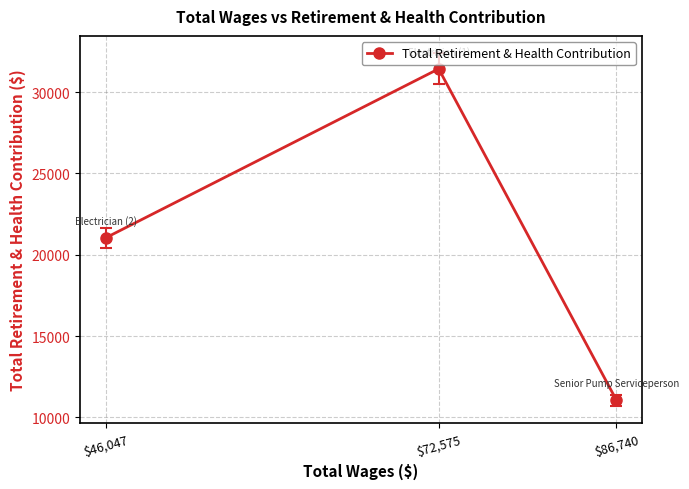

Reading right to left, transcribe all the data shown in this chart.

$86,740=11064	$72,575=31427	$46,047=21044